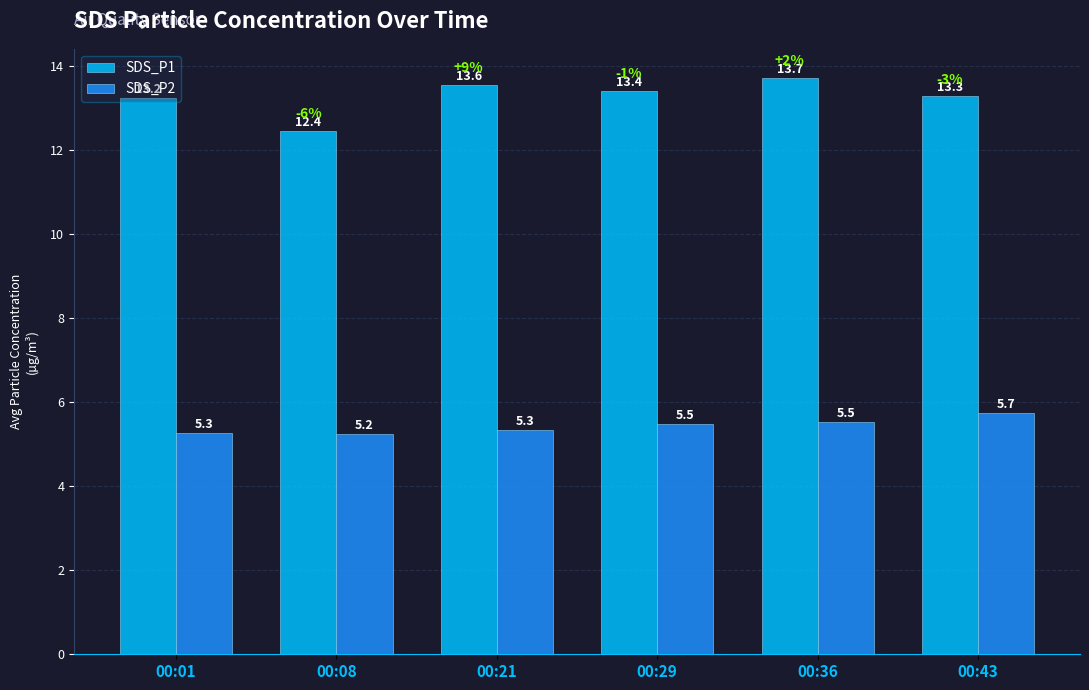

What is the value of the SDS_P1 bar at the 5th from the left?

13.7